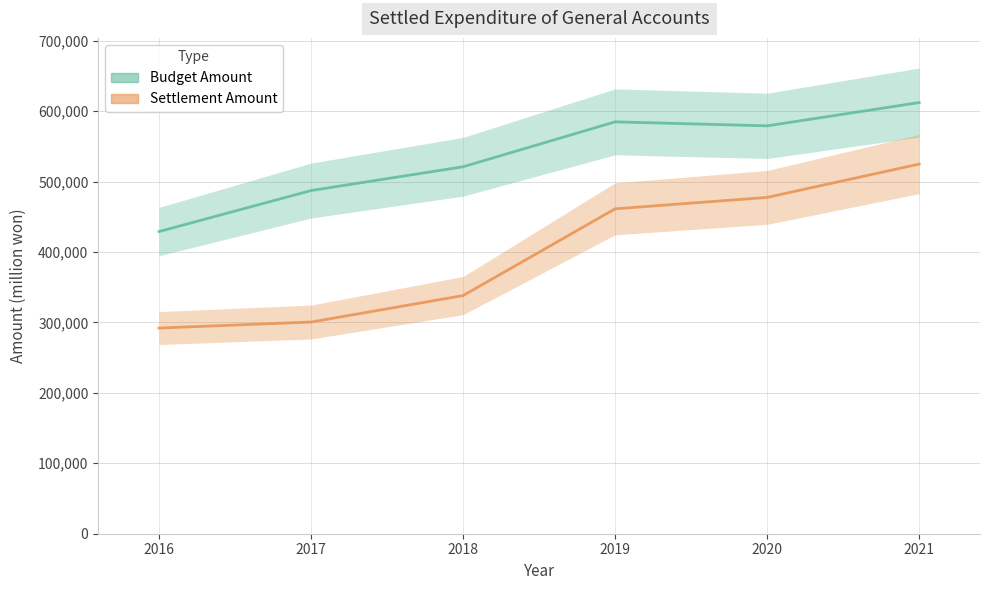

Which series changed the most between 2019 and 2021?

Settlement Amount